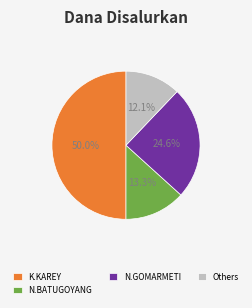

Combined, what portion of the pie is N.GOMARMETI and Others?

36.7%